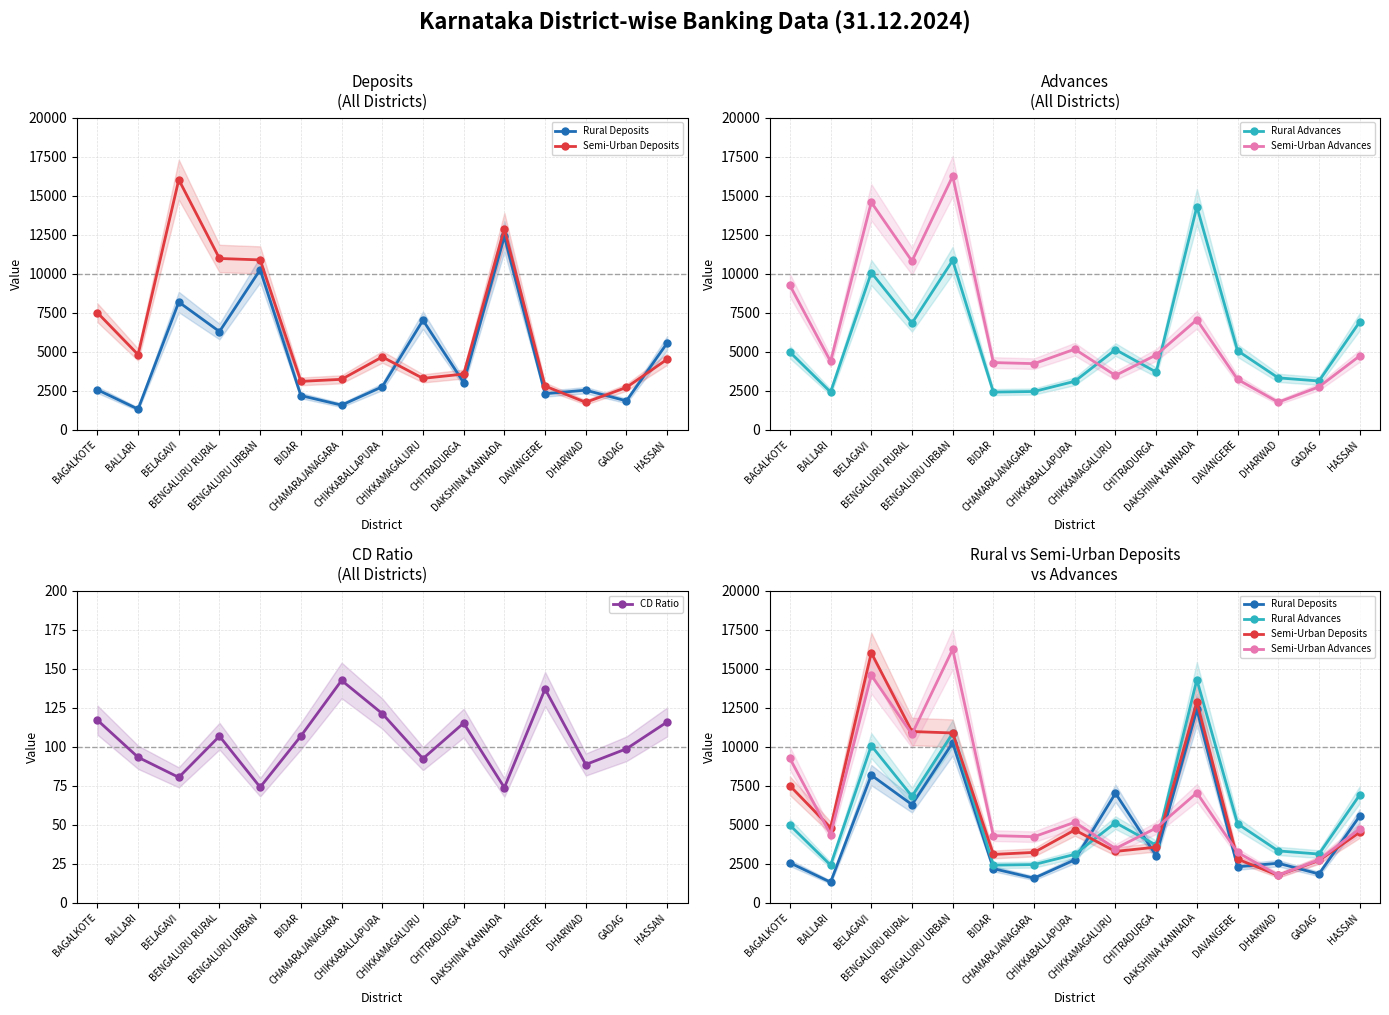

Rank the categories by Semi-Urban Advances value from highest to lowest.

BENGALURU URBAN, BELAGAVI, BENGALURU RURAL, BAGALKOTE, DAKSHINA KANNADA, CHIKKABALLAPURA, CHITRADURGA, HASSAN, BALLARI, BIDAR, CHAMARAJANAGARA, CHIKKAMAGALURU, DAVANGERE, GADAG, DHARWAD